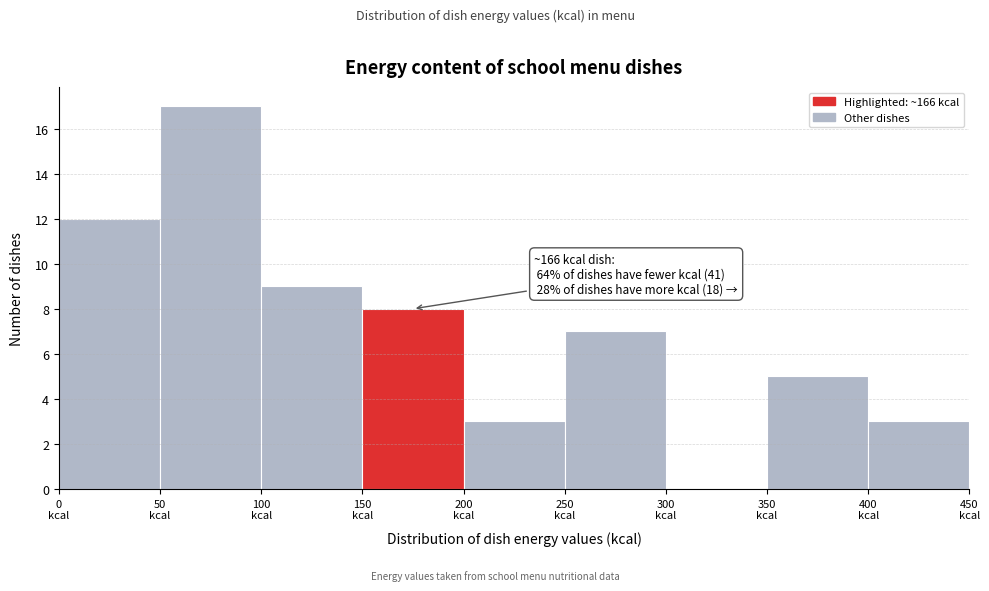

Over which range of the x-axis is the bar tallest?

50 to 100